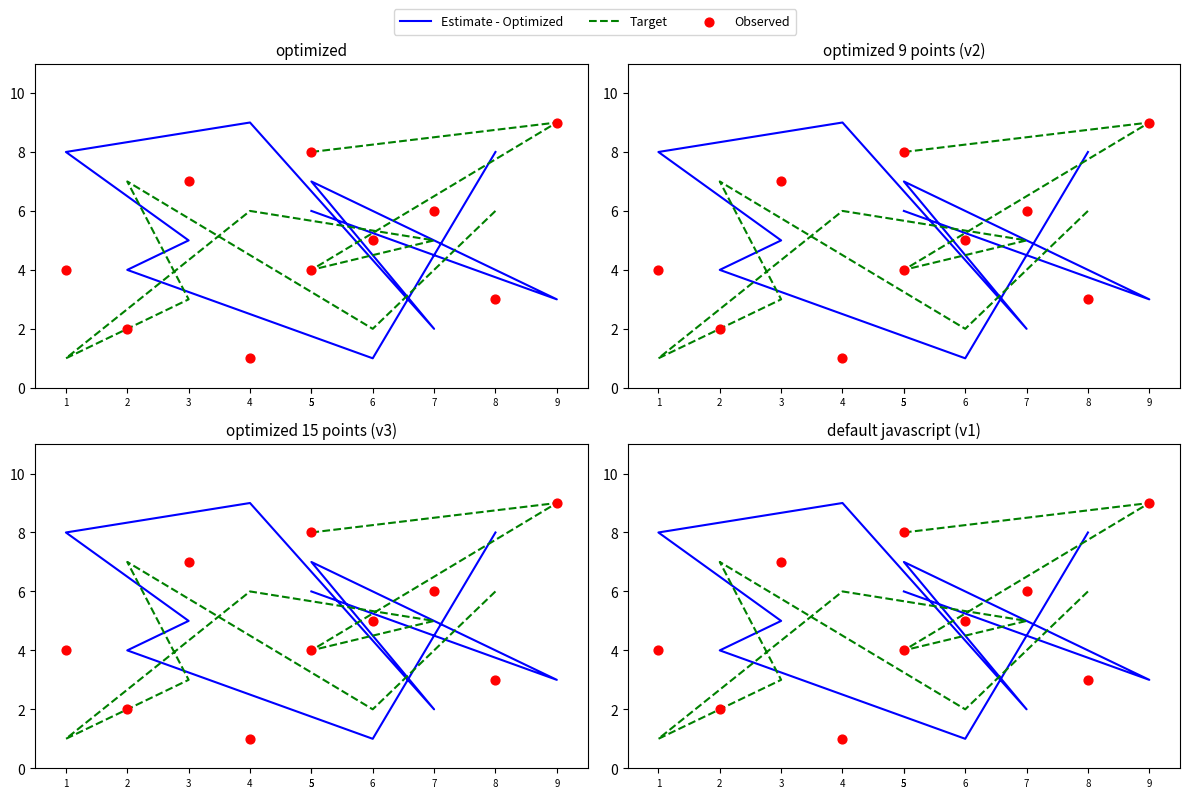

At which category is the sum across all series the highest?

9